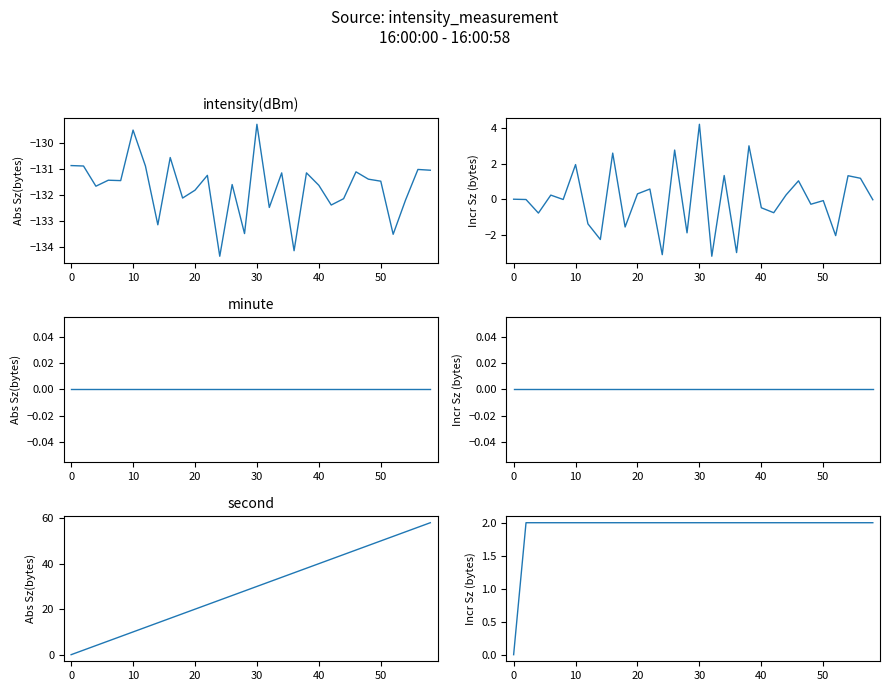

True or false: second has more than 0 interior local peaks.

False